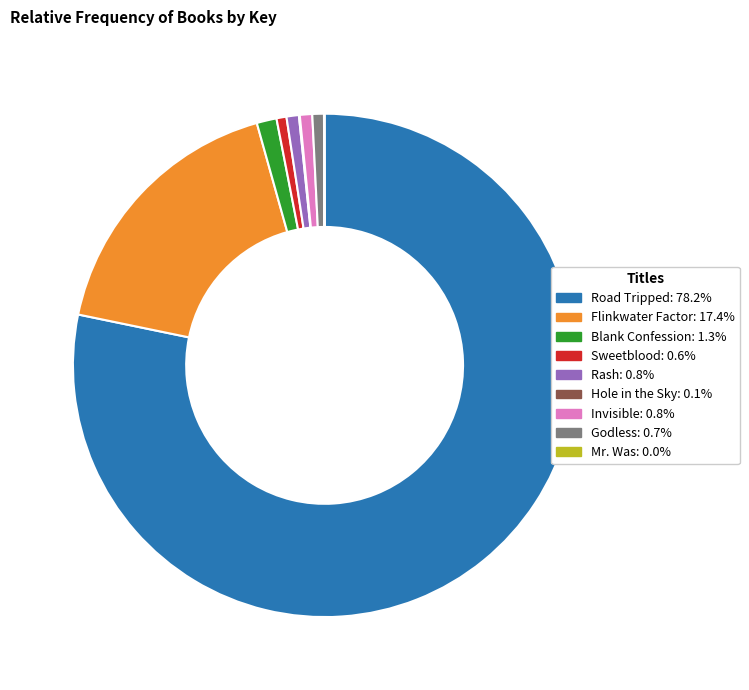

True or false: Godless accounts for 11% of the total.

False